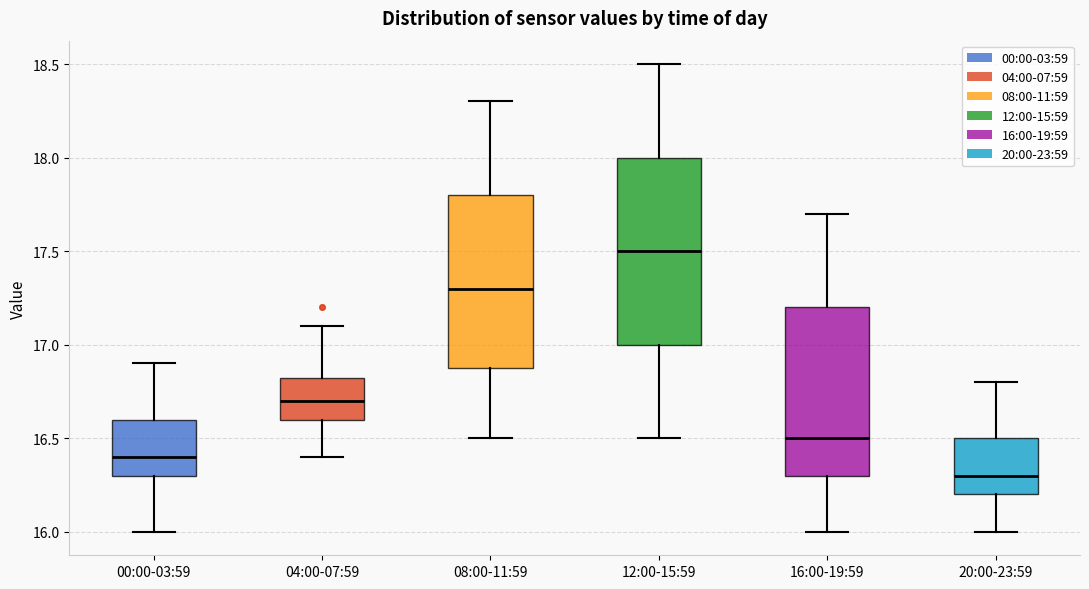

Which box has the lowest median line?

20:00-23:59